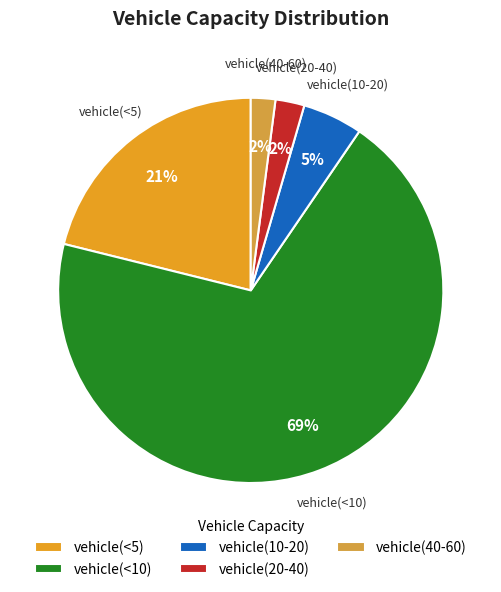

Between vehicle(<5) and vehicle(40-60), which is larger?

vehicle(<5)